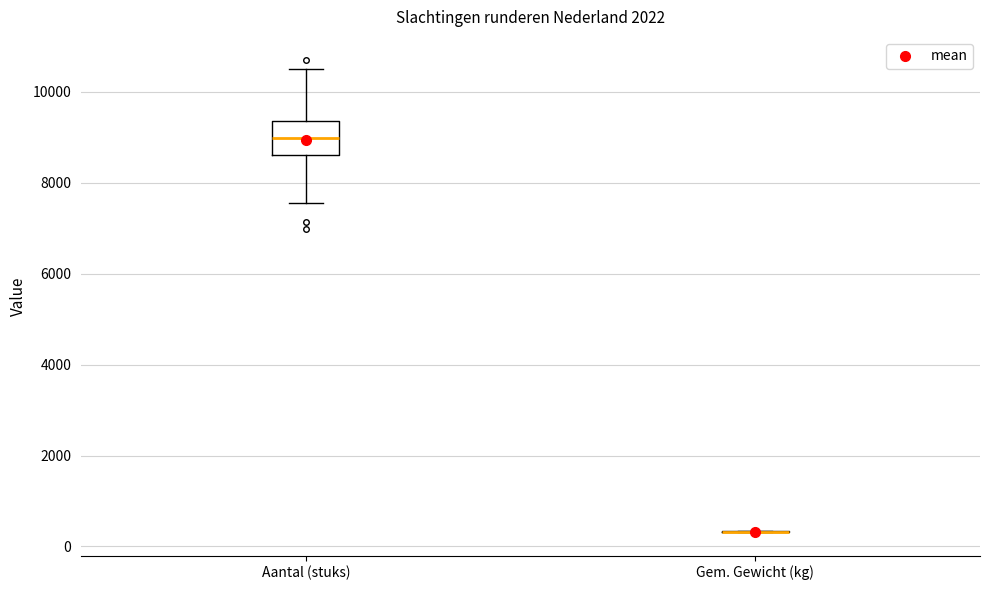

Reading left to right, read every box against the y-axis: the position of its median line, the range the box covers, and the ends of its whiskers. The values are not printed on the chart, so give them approximately, as read against the axis.

Aantal (stuks): median 9000, box 8600 to 9400, whiskers 7600 to 10600
Gem. Gewicht (kg): box collapsed to a line at 400, whiskers 400 to 400